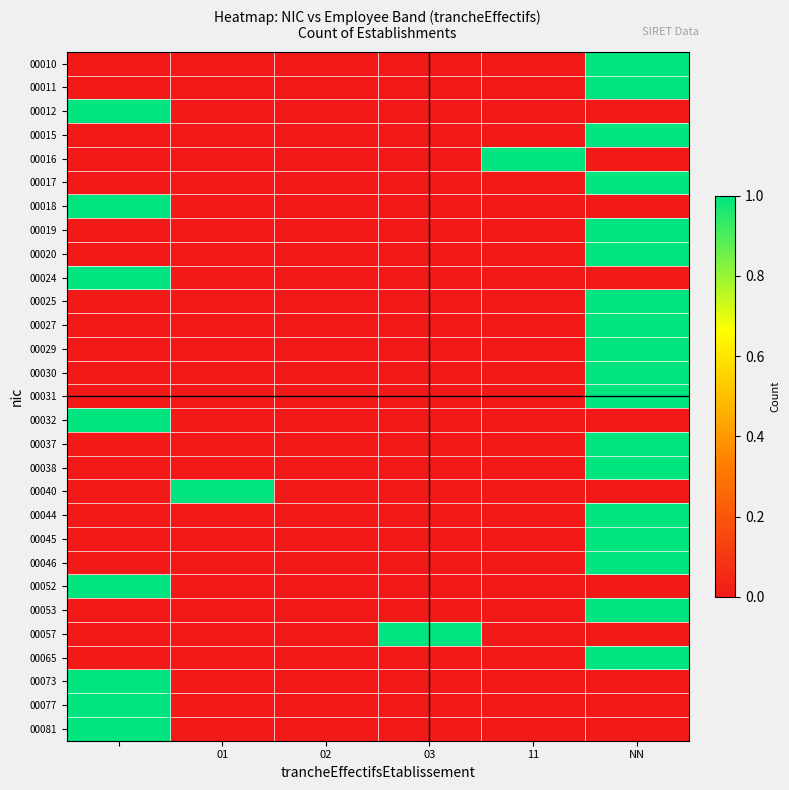

Reading left to right, list all the values displayed in this chart.

00010: 0	0	0	0	0	1
00011: 0	0	0	0	0	1
00012: 1	0	0	0	0	0
00015: 0	0	0	0	0	1
00016: 0	0	0	0	1	0
00017: 0	0	0	0	0	1
00018: 1	0	0	0	0	0
00019: 0	0	0	0	0	1
00020: 0	0	0	0	0	1
00024: 1	0	0	0	0	0
00025: 0	0	0	0	0	1
00027: 0	0	0	0	0	1
00029: 0	0	0	0	0	1
00030: 0	0	0	0	0	1
00031: 0	0	0	0	0	1
00032: 1	0	0	0	0	0
00037: 0	0	0	0	0	1
00038: 0	0	0	0	0	1
00040: 0	1	0	0	0	0
00044: 0	0	0	0	0	1
00045: 0	0	0	0	0	1
00046: 0	0	0	0	0	1
00052: 1	0	0	0	0	0
00053: 0	0	0	0	0	1
00057: 0	0	0	1	0	0
00065: 0	0	0	0	0	1
00073: 1	0	0	0	0	0
00077: 1	0	0	0	0	0
00081: 1	0	0	0	0	0